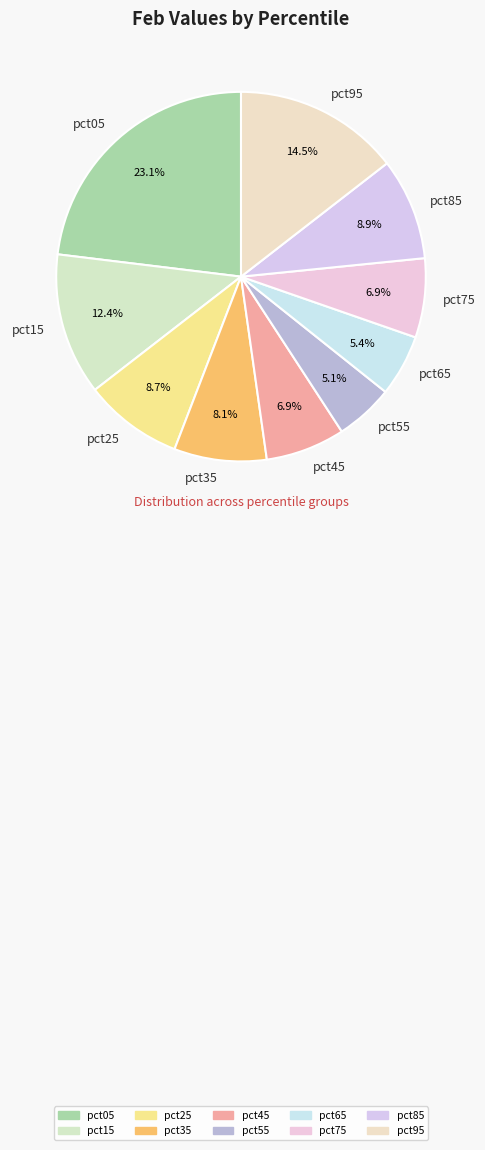

Is pct25 the majority of the pie?

No